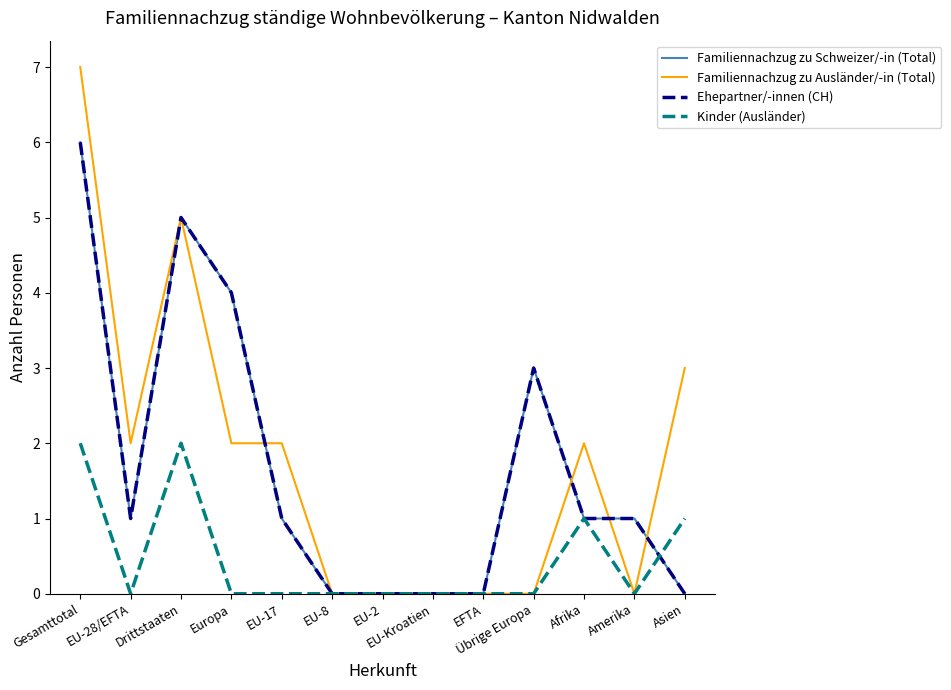

Does the chart have visible grid lines?

No